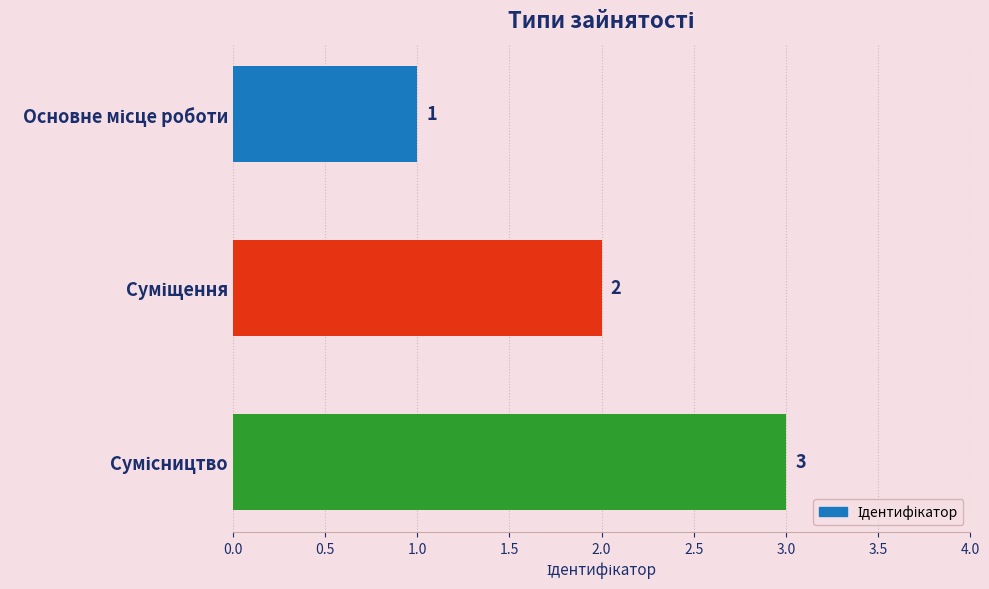

Does the chart contain any negative values?

No